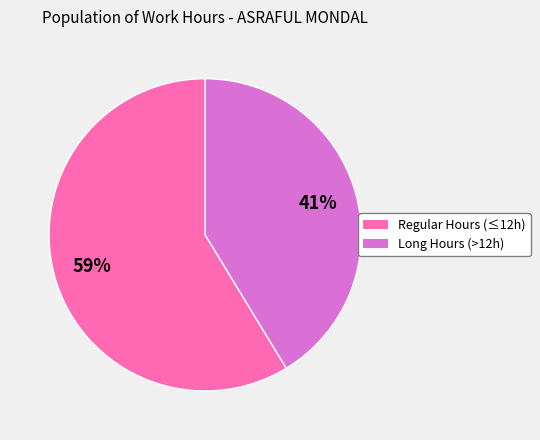

Is there any slice that represents more than half of the pie?

Yes